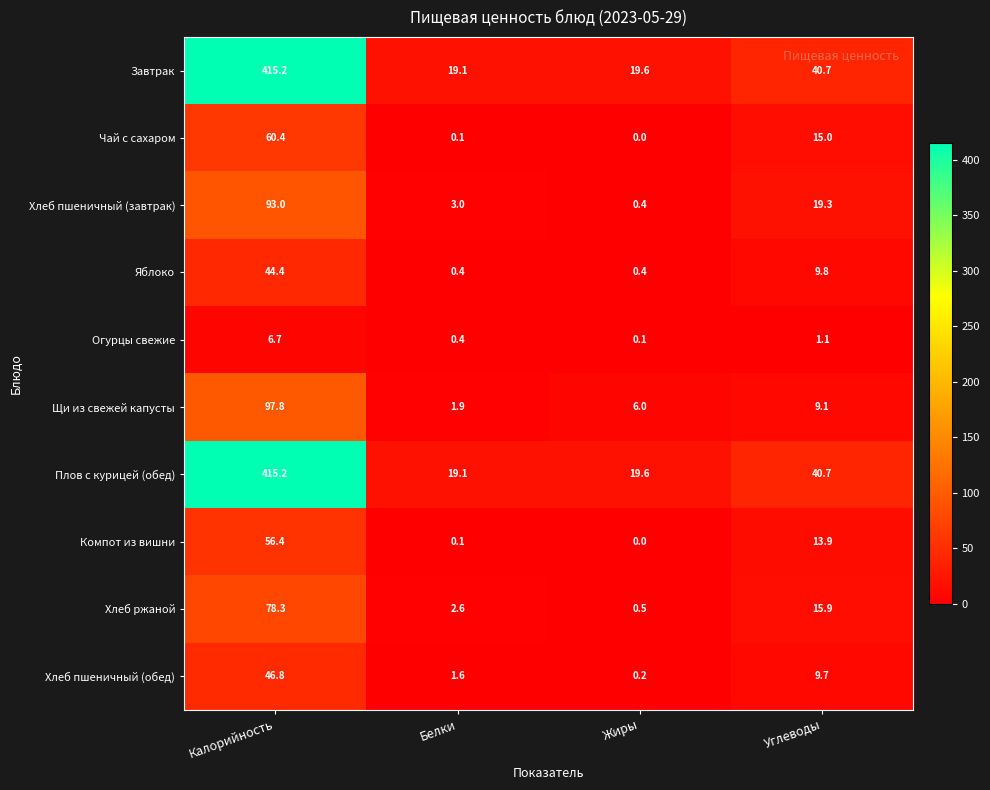

Rank the categories by Чай с сахаром value from lowest to highest.

Жиры, Белки, Углеводы, Калорийность